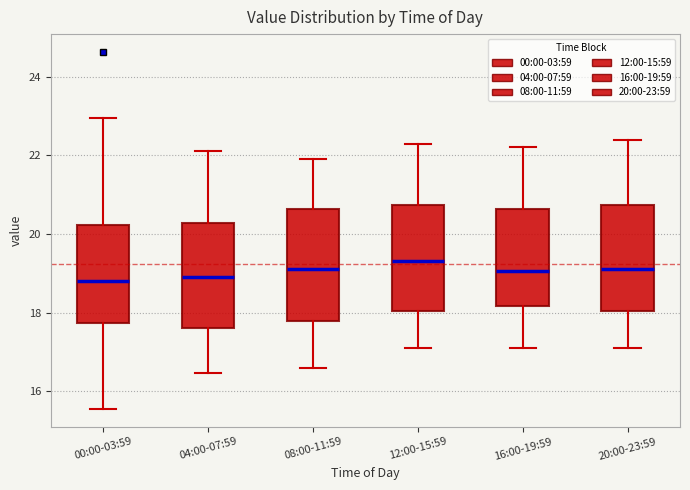

Where does the lower whisker of the box for 12:00-15:59 end on the y-axis? The values are not printed on the chart, so give them approximately, as read against the axis.

17.2